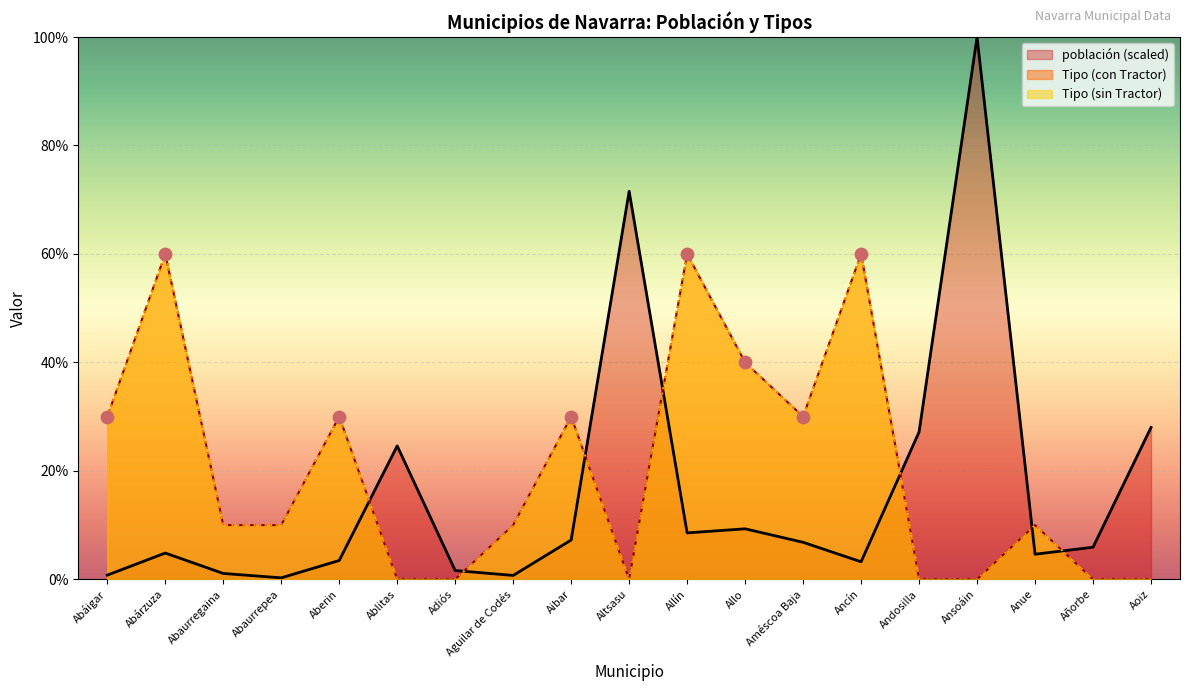

What are all the series names shown in the legend?

población, Tipo (con Tractor), Tipo (sin Tractor)